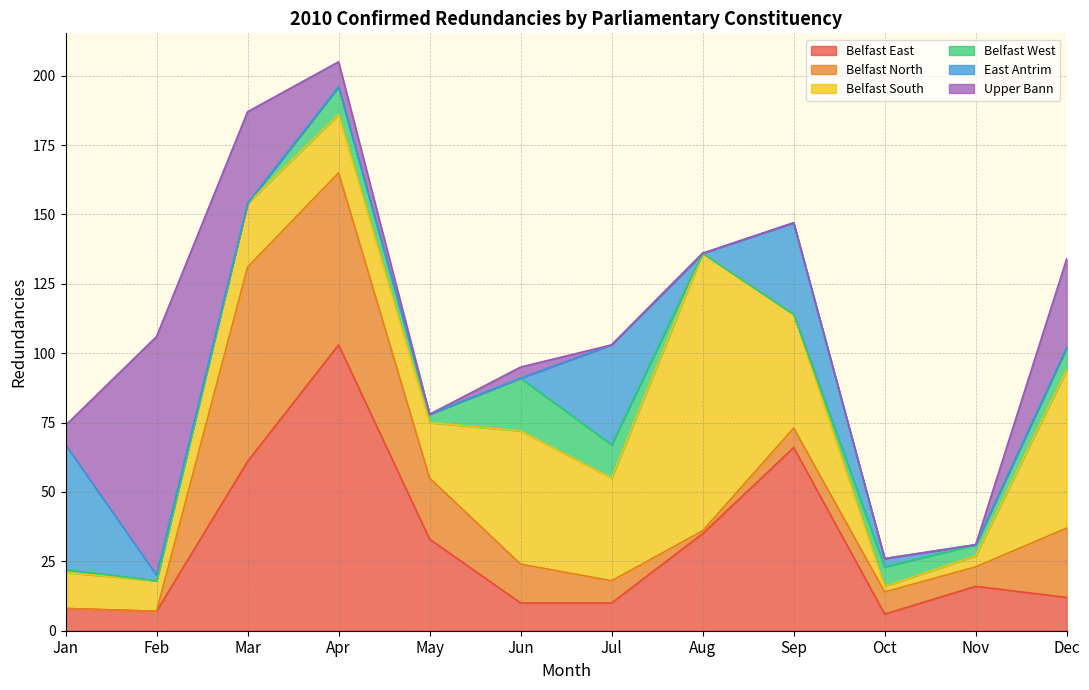

Read the Belfast North value at Jun.

14